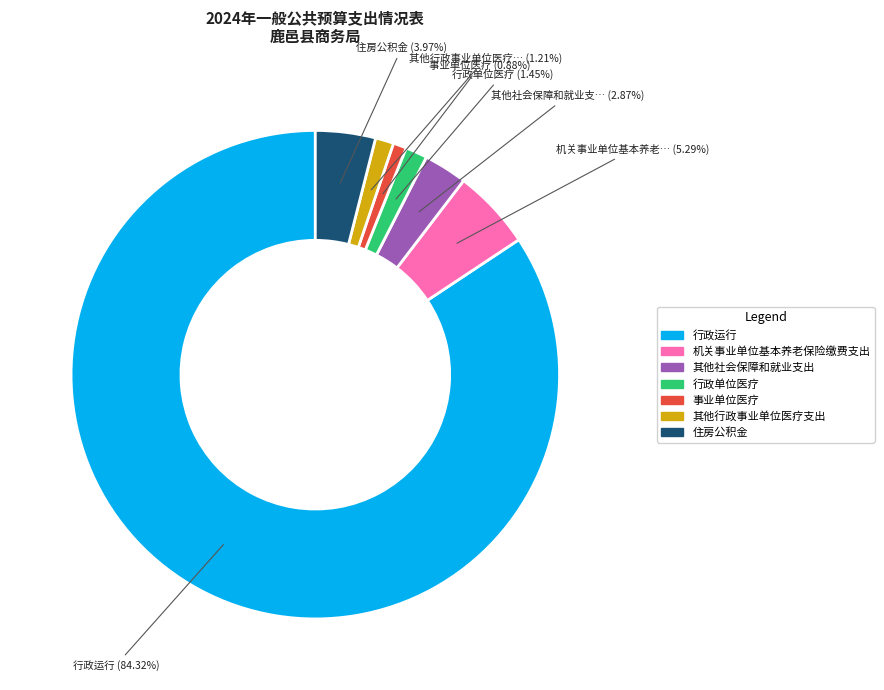

Between 机关事业单位基本养老保险缴费支出 and 事业单位医疗, which is larger?

机关事业单位基本养老保险缴费支出